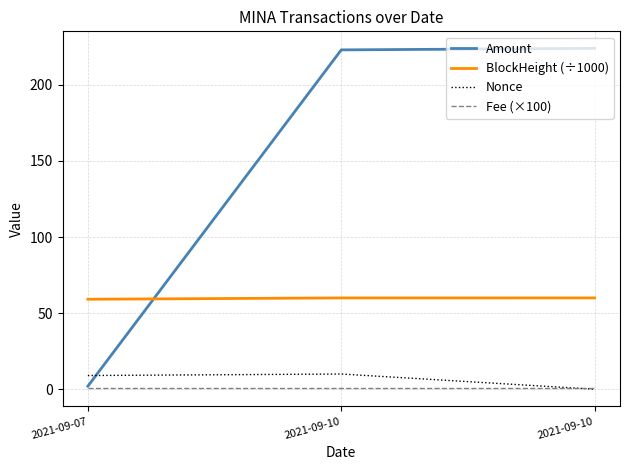

Which category has the highest value in the Nonce series?

2021-09-10